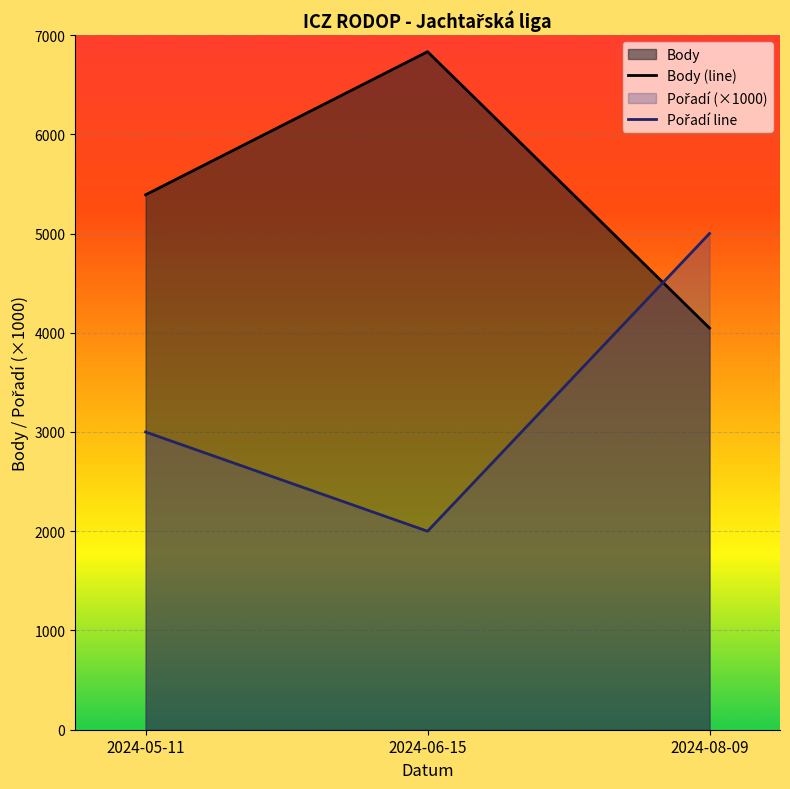

At which label does Pořadí line first exceed 3000?

2024-08-09